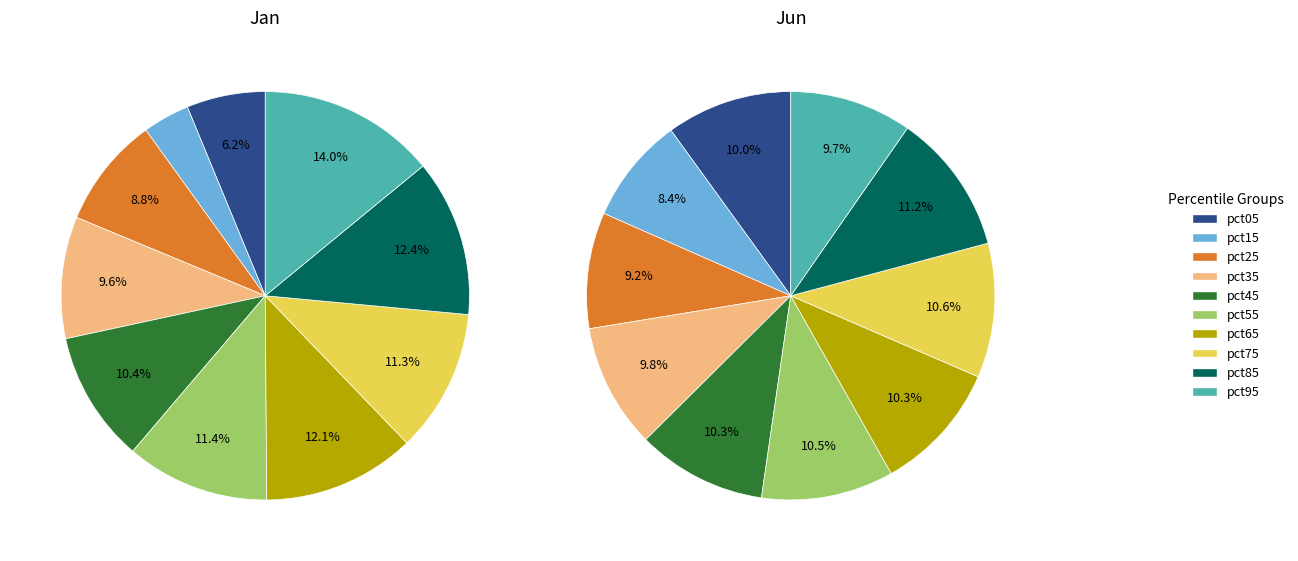

Rank the series by their maximum value, from lowest to highest.

values_jan, values_jun